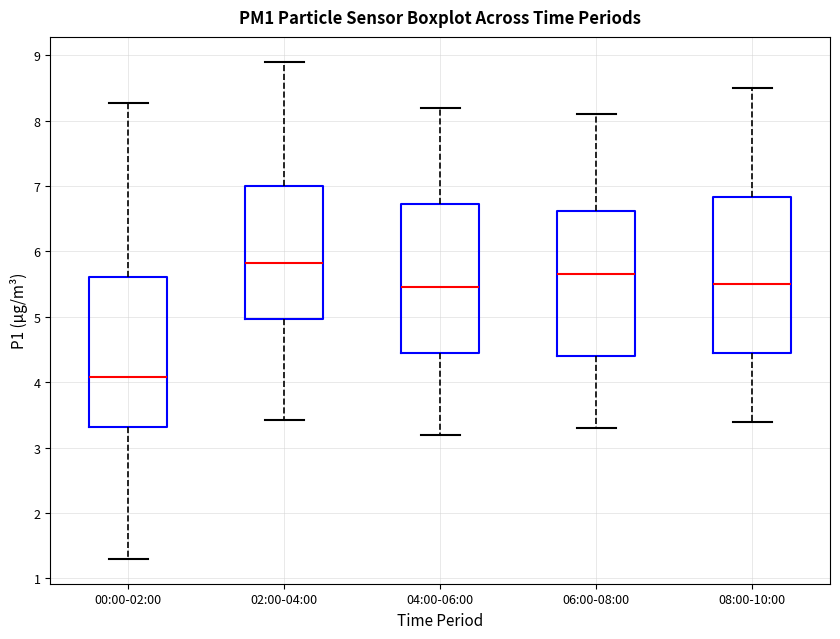

Reading left to right, transcribe this box plot: for each box, give where its median line is, the range the box spans, and where its two whiskers end, as read against the y-axis. The values are not printed on the chart, so give them approximately, as read against the axis.

00:00-02:00: median 4.1, box 3.3 to 5.6, whiskers 1.3 to 8.3
02:00-04:00: median 5.8, box 5.0 to 7.0, whiskers 3.4 to 8.9
04:00-06:00: median 5.5, box 4.5 to 6.7, whiskers 3.2 to 8.2
06:00-08:00: median 5.7, box 4.4 to 6.6, whiskers 3.3 to 8.1
08:00-10:00: median 5.5, box 4.5 to 6.8, whiskers 3.4 to 8.5